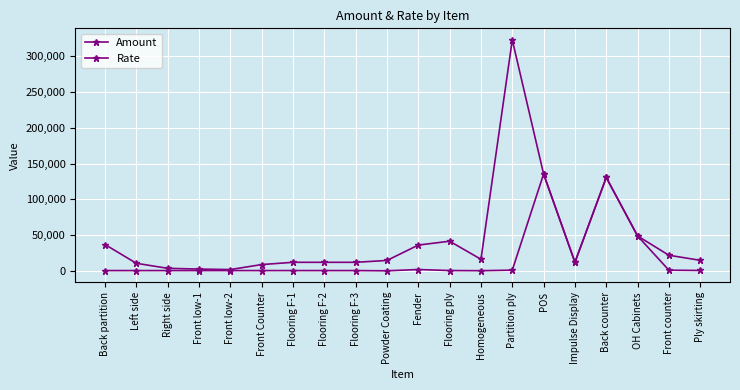

How many lines are shown in the chart?

2